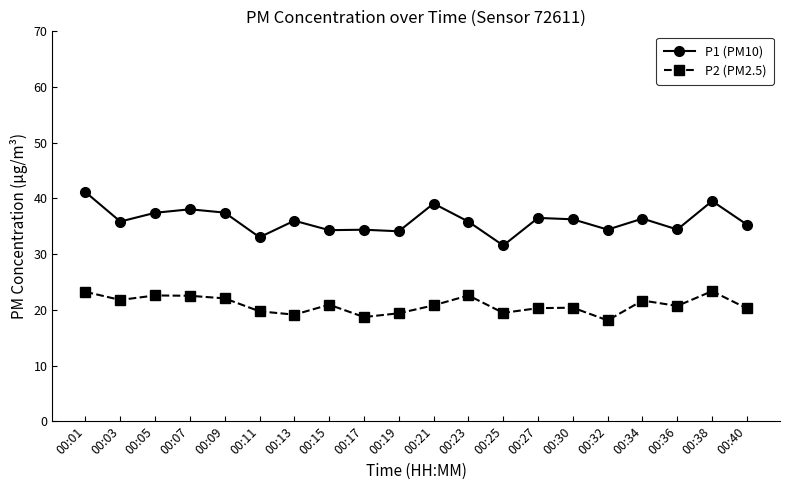

What is the total value across all series at 00:30?

56.6